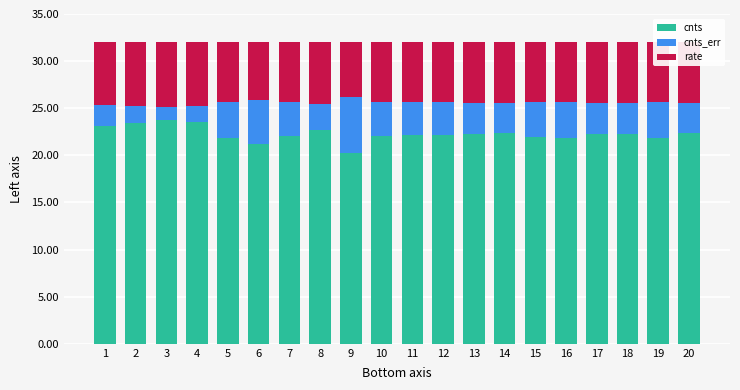

What is the total value across all series at 8?

32.0